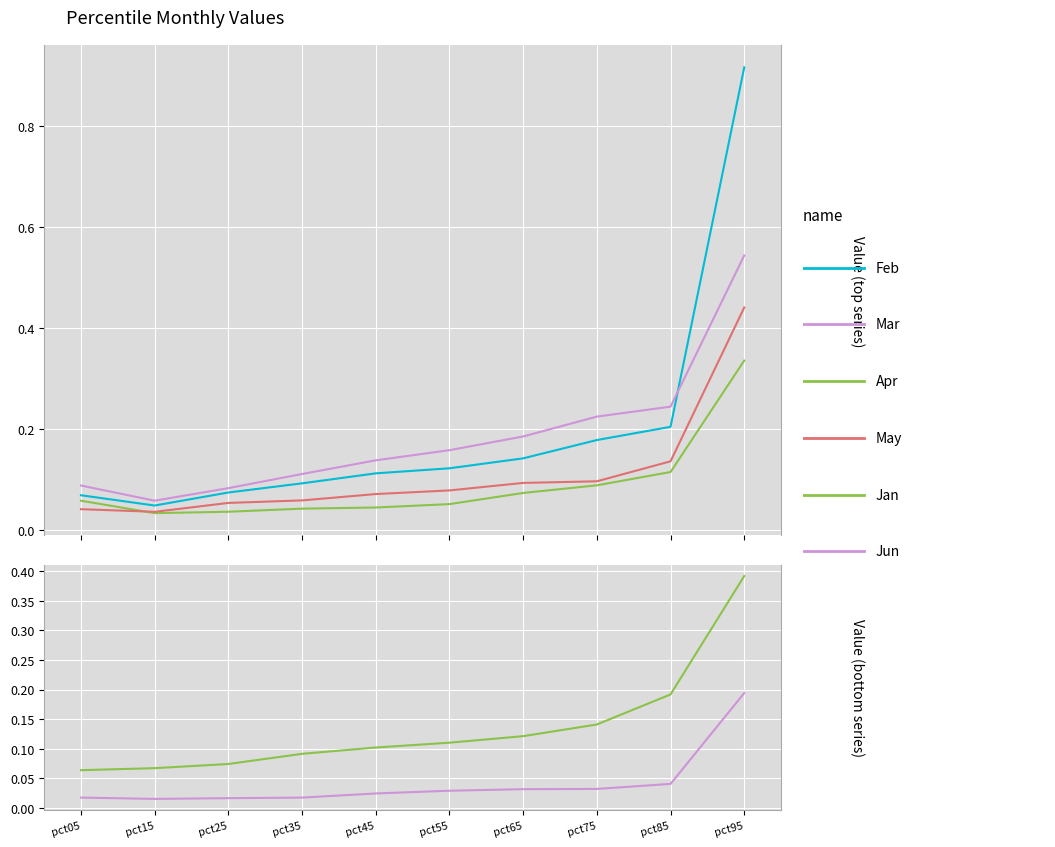

Count the number of data series in this chart.

6